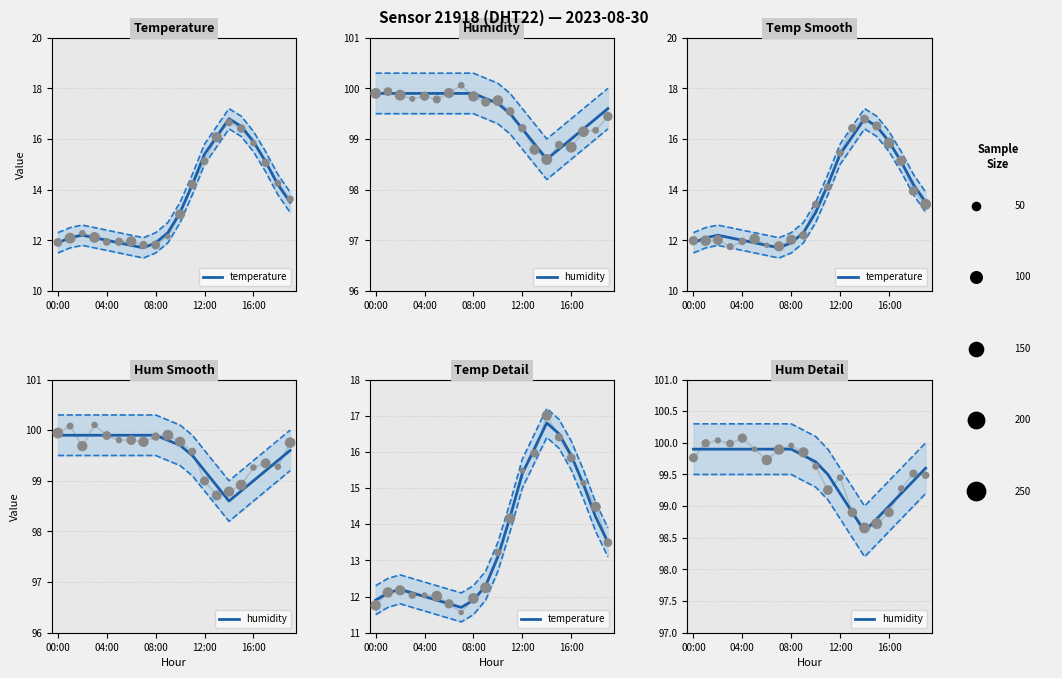

At which category is the sum across all series the highest?

14